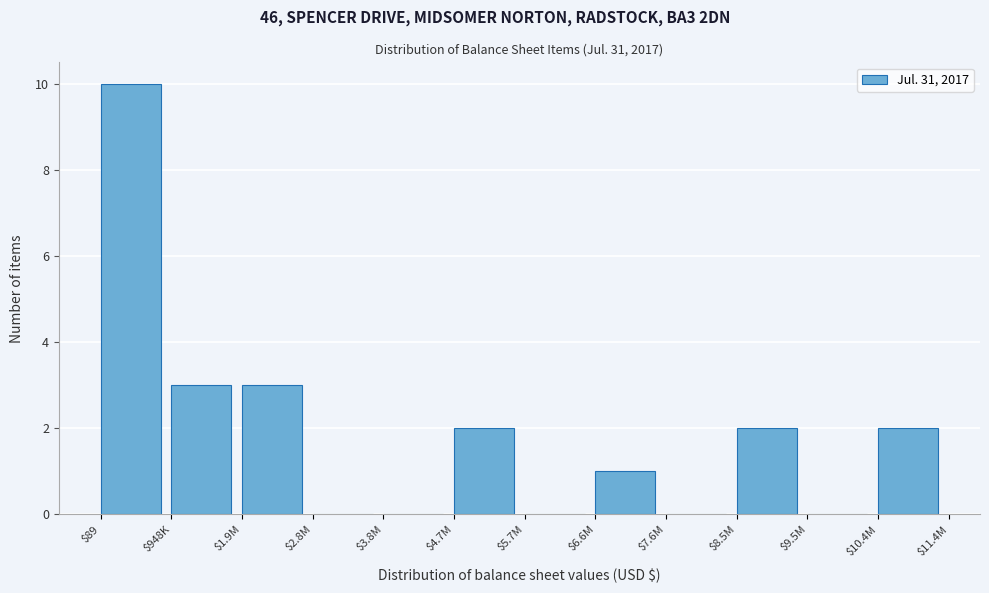

The chart shows a value of 3 at $948K. True or false?

True